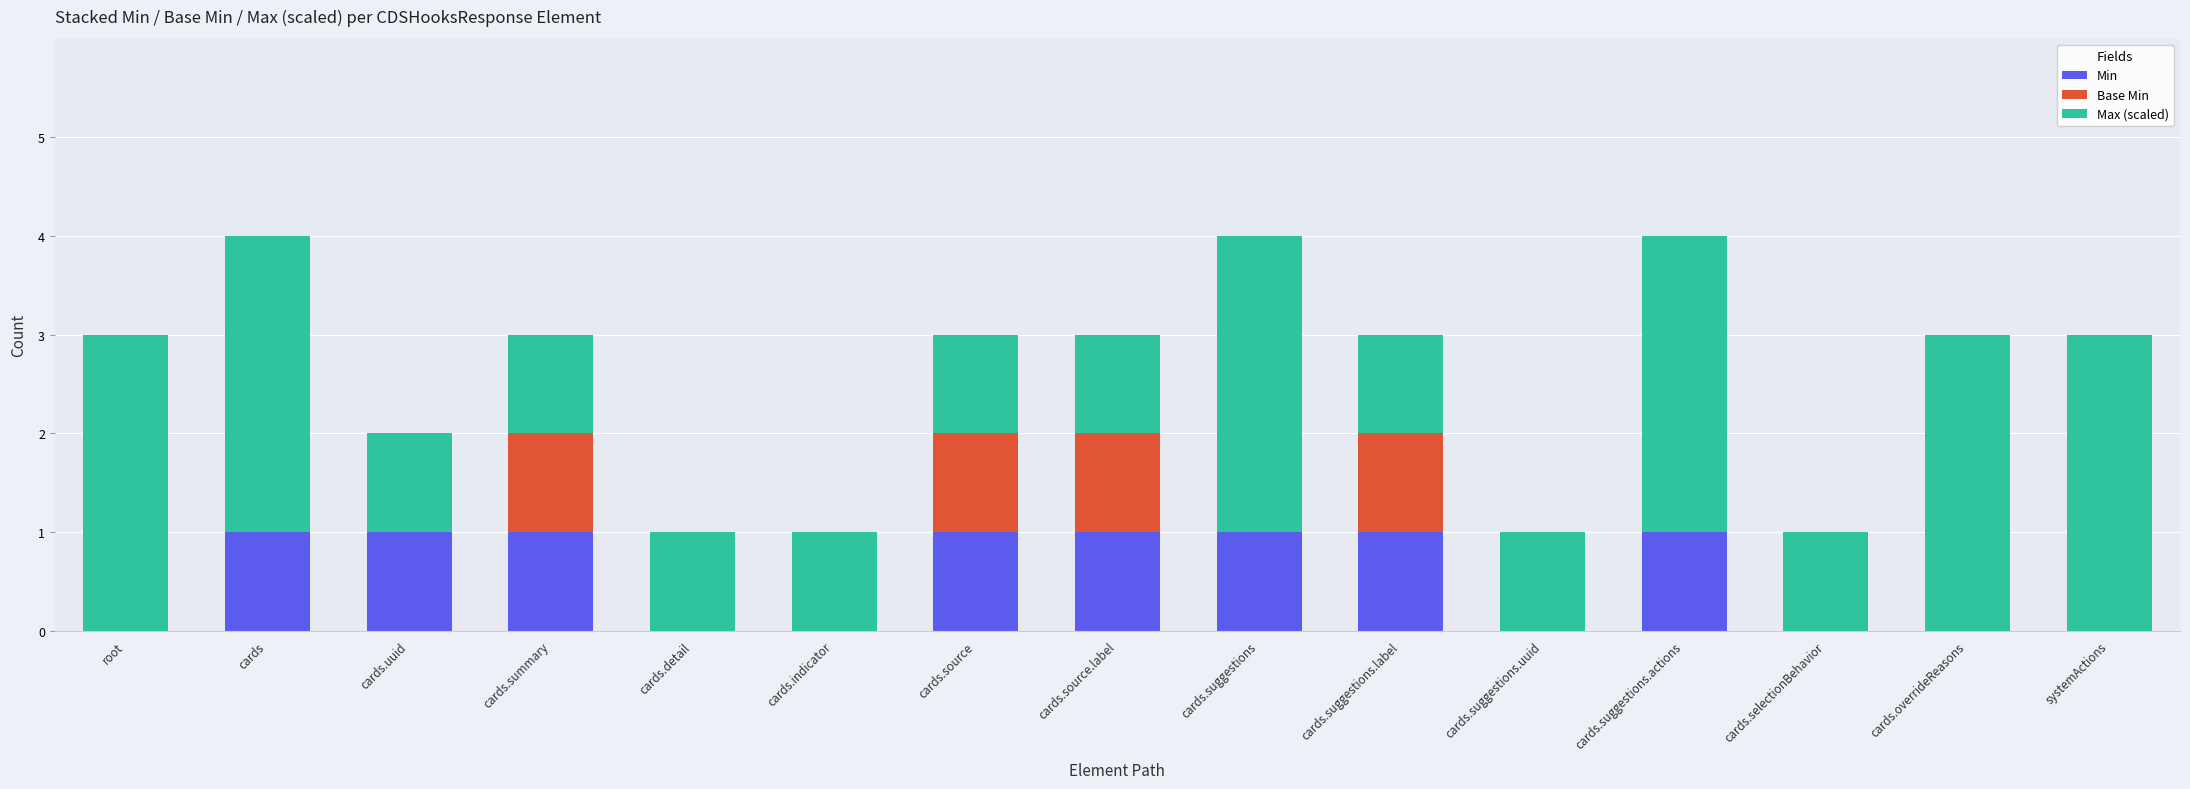

What is the total value across all series at root?

3